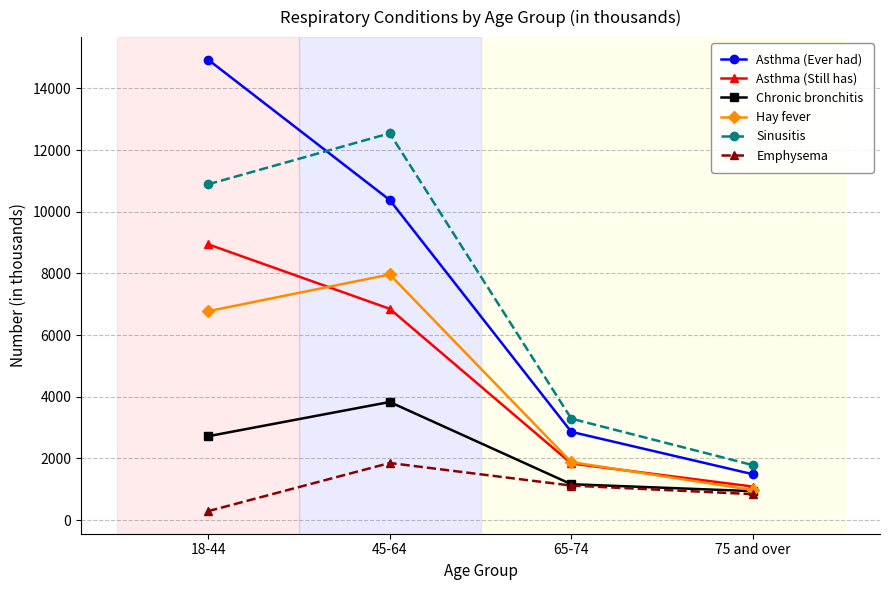

Reading left to right, transcribe all the data shown in this chart.

Asthma (Ever had): 14929	10380	2863	1489
Asthma (Still has): 8943	6852	1837	1088
Chronic bronchitis: 2721	3831	1165	940
Hay fever: 6774	7965	1882	975
Sinusitis: 10889	12542	3291	1783
Emphysema: 292	1853	1121	843